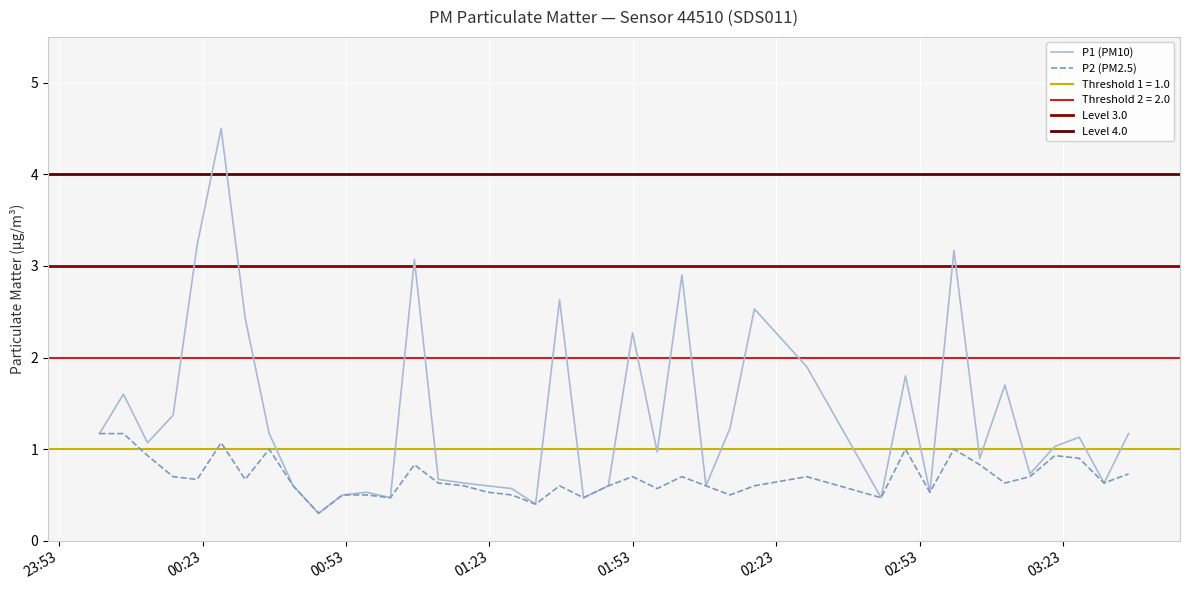

What is the label of the 29th point from the right?

2022-11-18T00:57:18